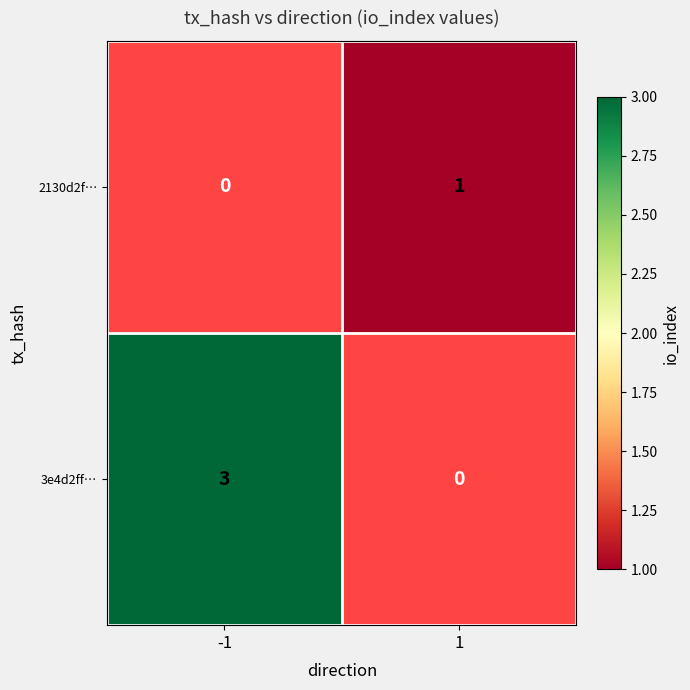

Reading left to right, what are all the values shown in this chart?

2130d2f…: -1=0	1=1
3e4d2ff…: -1=3	1=0